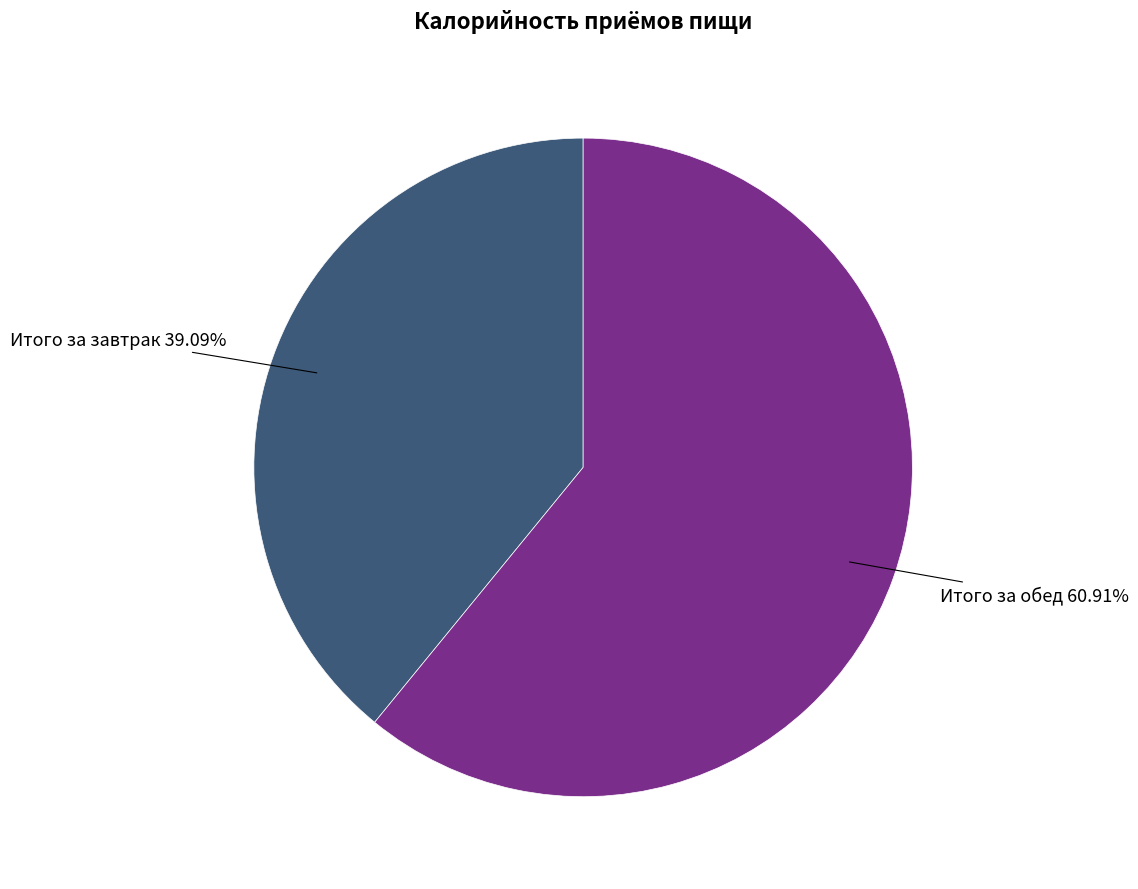

What portion of the pie excludes Итого за завтрак?

60.9%